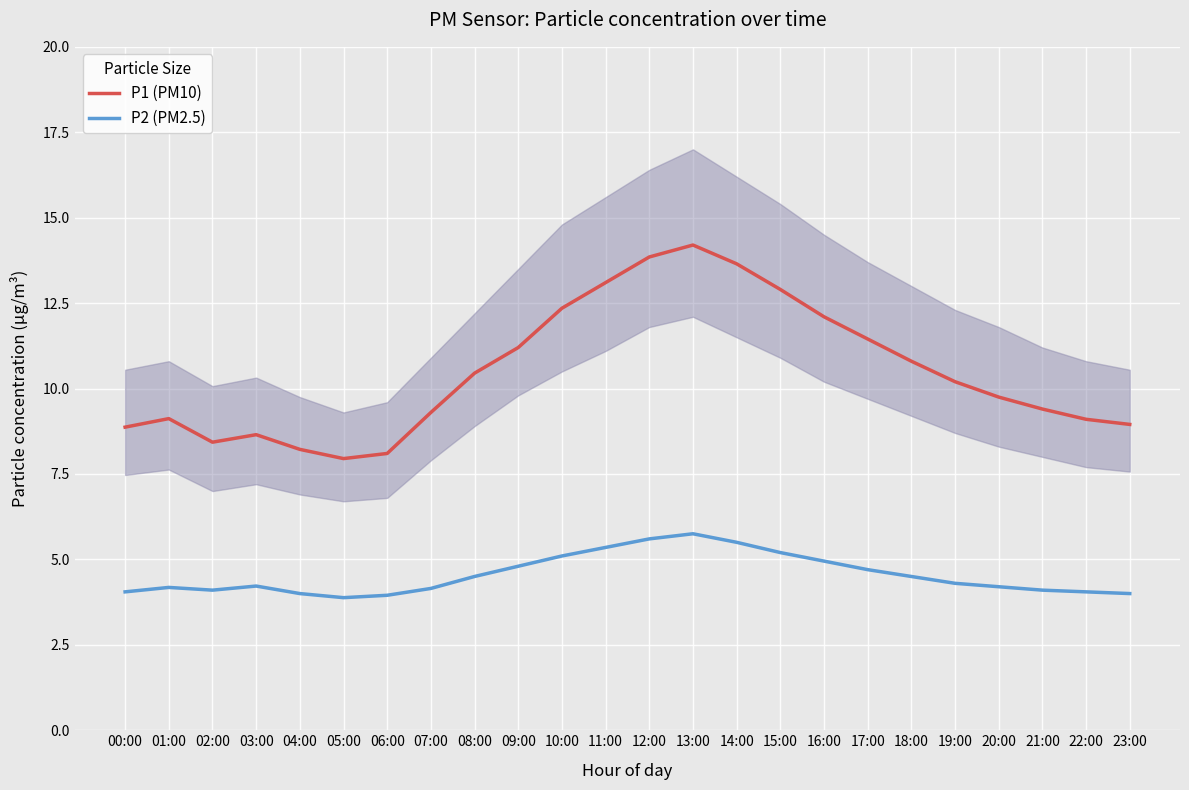

Reading left to right, transcribe all the data shown in this chart.

P1 (PM10): 8.9	9.1	8.4	8.7	8.2	8.0	8.1	9.3	10.4	11.2	12.3	13.1	13.8	14.2	13.7	12.9	12.1	11.4	10.8	10.2	9.8	9.4	9.1	8.9
P2 (PM2.5): 4.0	4.2	4.1	4.2	4.0	3.9	4.0	4.2	4.5	4.8	5.1	5.3	5.6	5.8	5.5	5.2	5.0	4.7	4.5	4.3	4.2	4.1	4.0	4.0